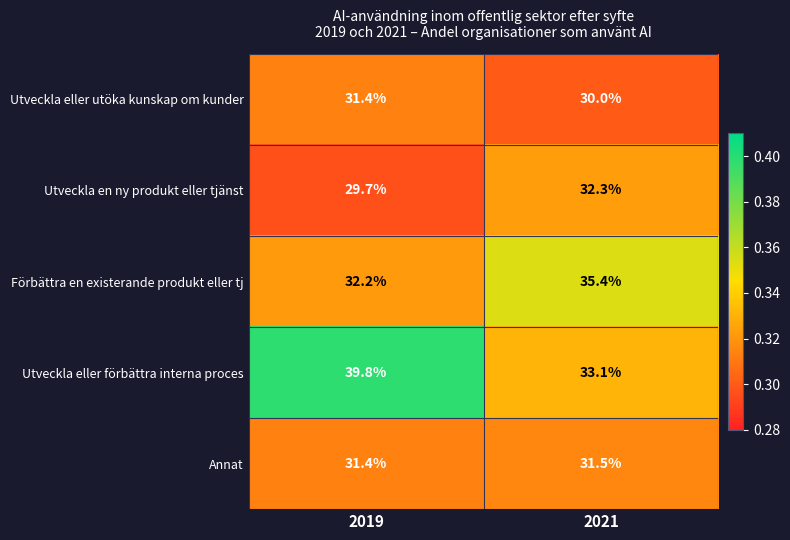

Reading left to right, extract all data points from this chart.

Utveckla eller utöka kunskap om kunder: 2019=31.4	2021=30.0
Utveckla en ny produkt eller tjänst: 2019=29.7	2021=32.3
Förbättra en existerande produkt eller tj: 2019=32.2	2021=35.4
Utveckla eller förbättra interna proces: 2019=39.8	2021=33.1
Annat: 2019=31.4	2021=31.5